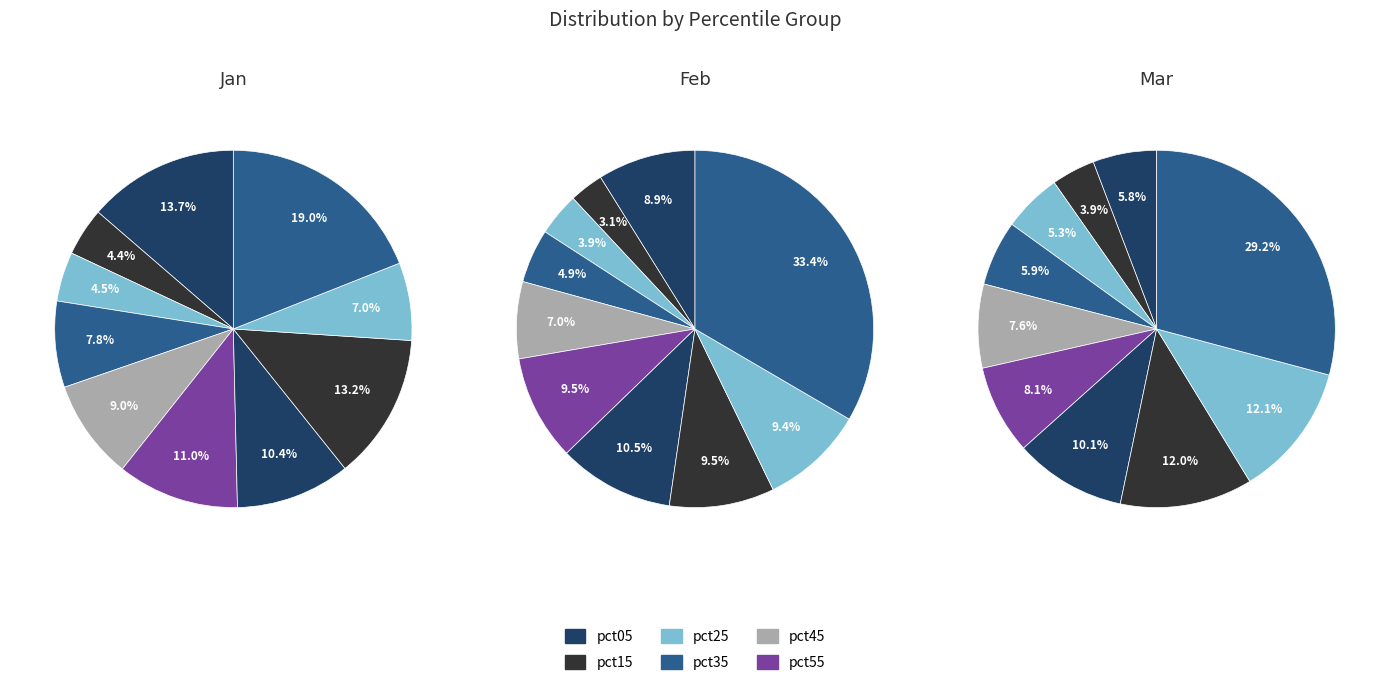

Between pct15 and pct95, which series saw the biggest shift?

Feb